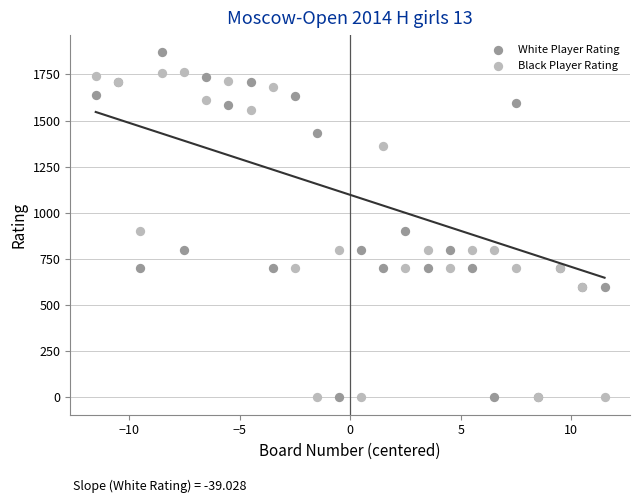

Which series has the largest Y range (max minus min)?

White Player Rating